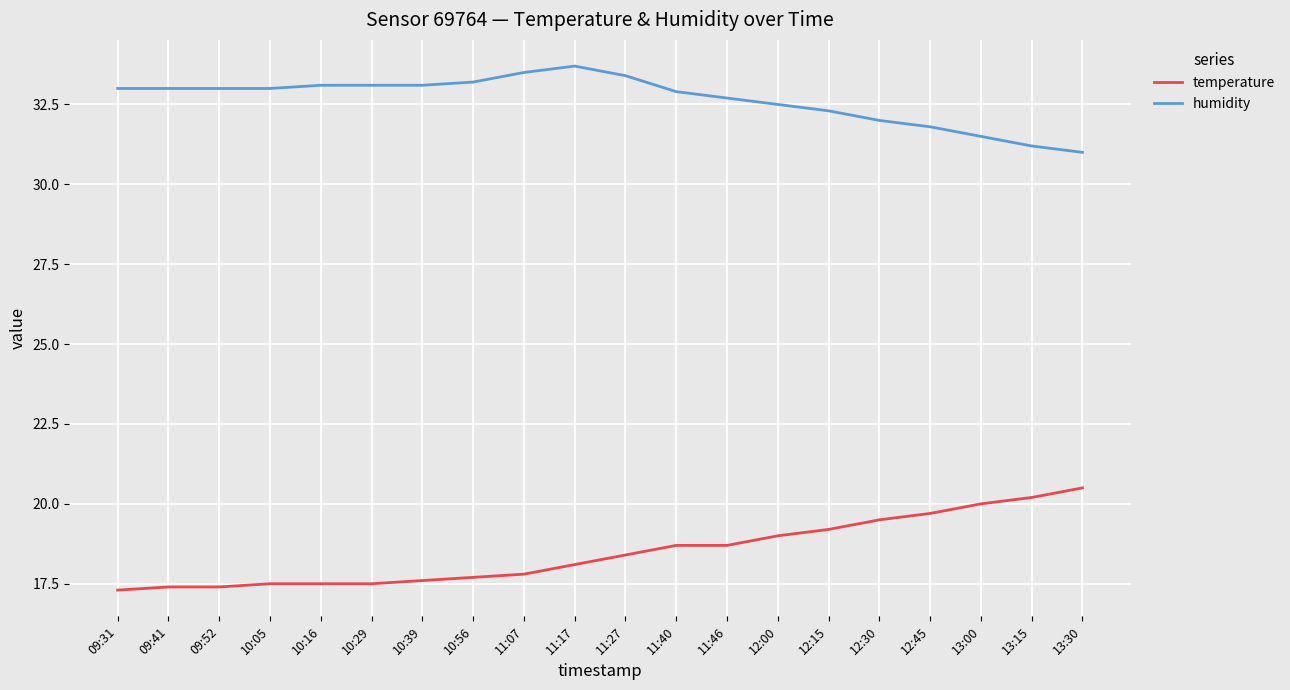

Rank the series by their average value, from highest to lowest.

humidity, temperature